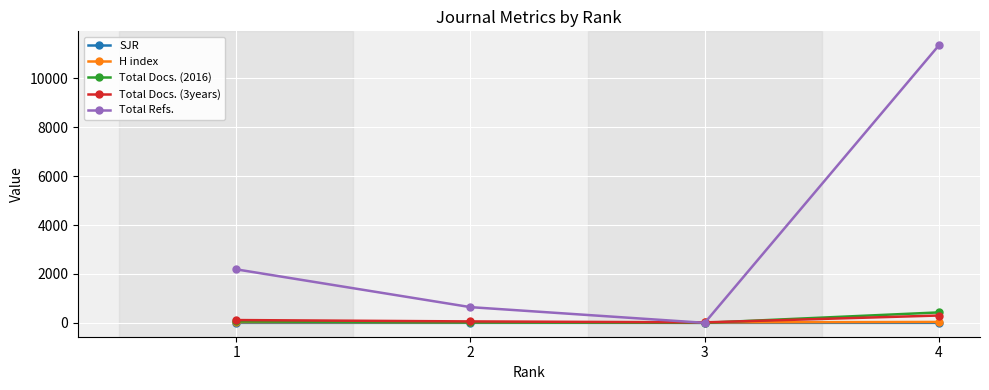

List the labels in order of Total Refs. value, smallest first.

3, 2, 1, 4